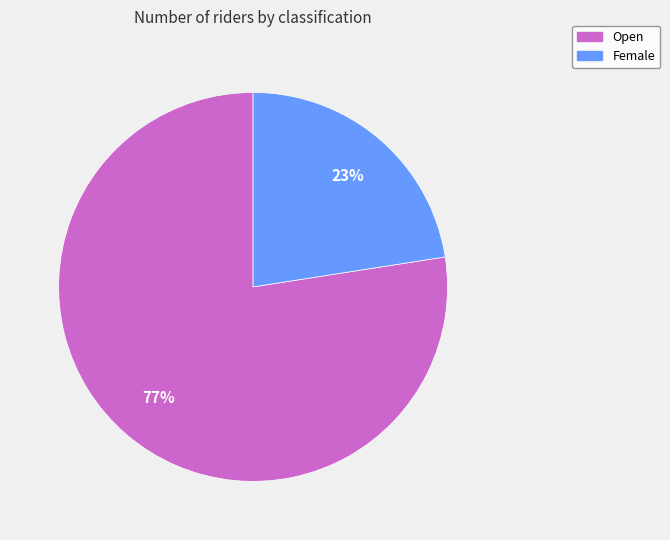

What percentage is the Open slice, to the nearest percent?

77%